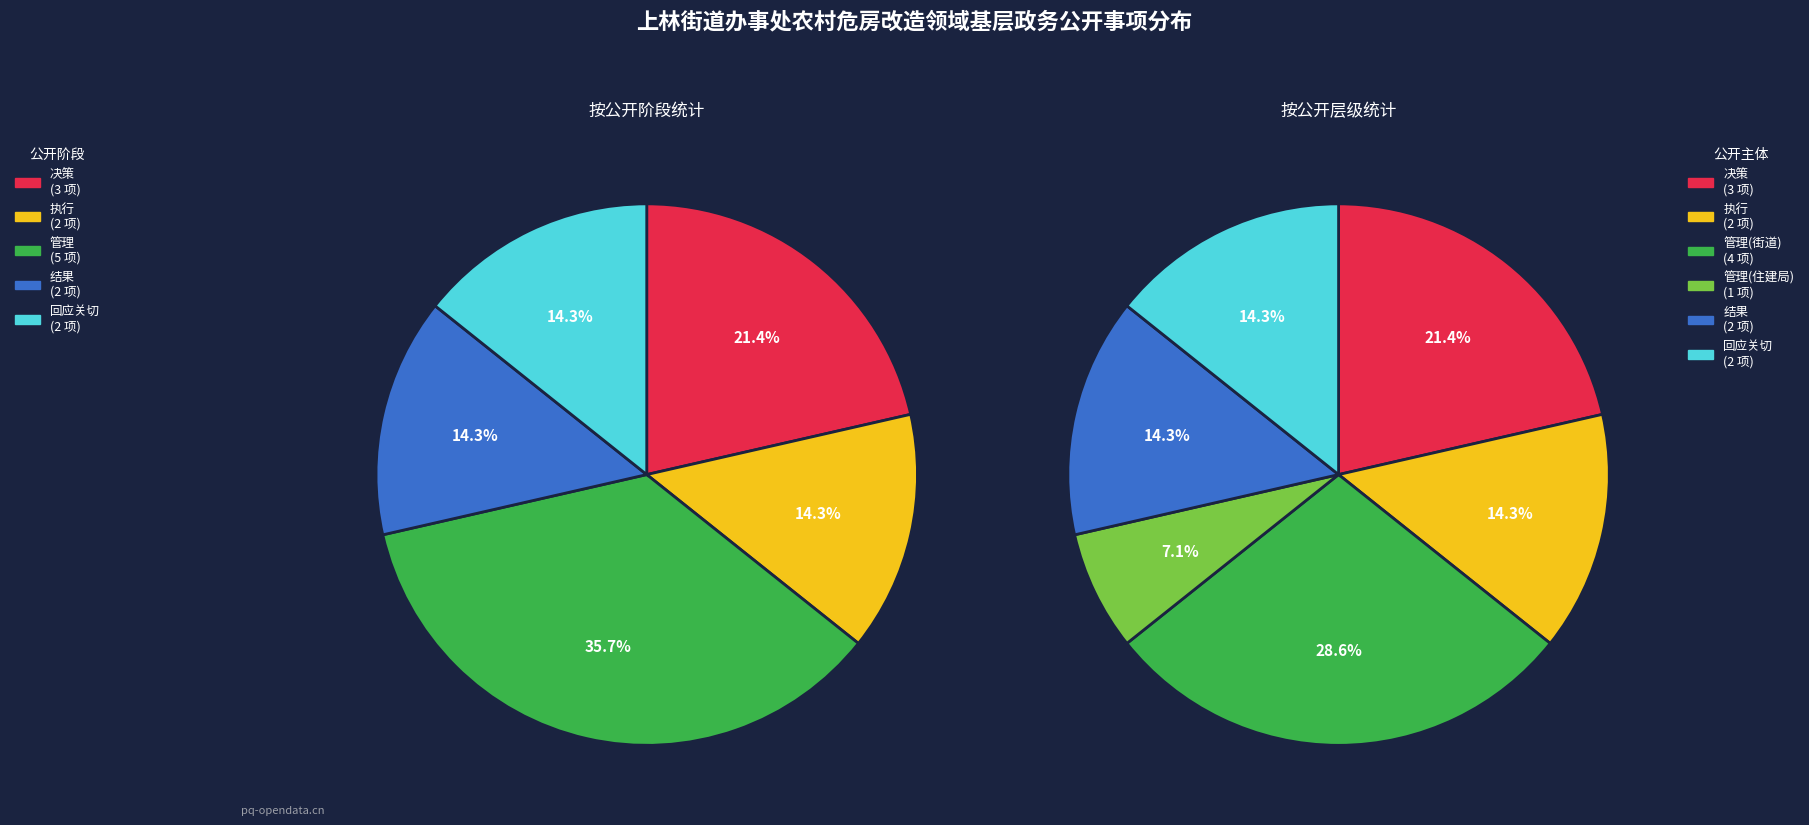

To the nearest percent, what percentage of the pie is 决策?

21%